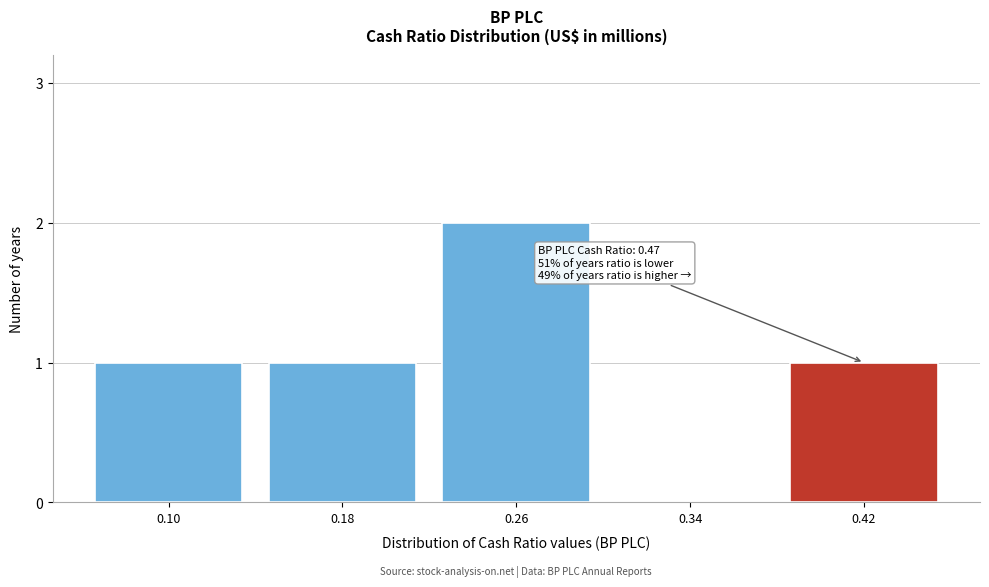

Reading left to right, extract all data points from this chart.

0.10=1	0.18=1	0.26=2	0.34=0	0.42=1